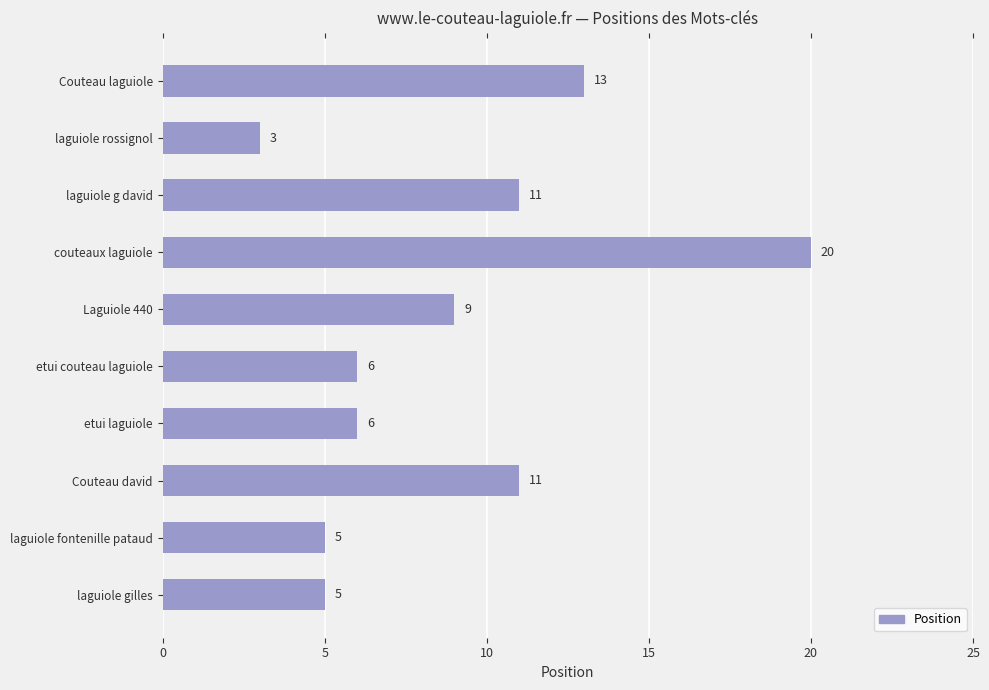

What is the value of the 6th bar from the top?

6